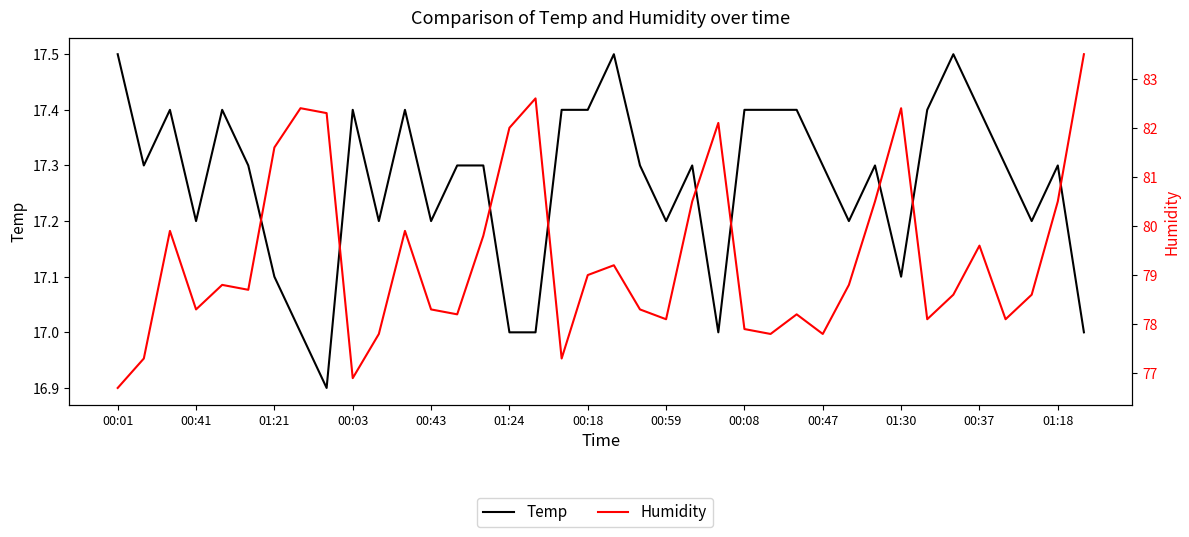

The value of Temp at 00:01 is 17.5. True or false?

True